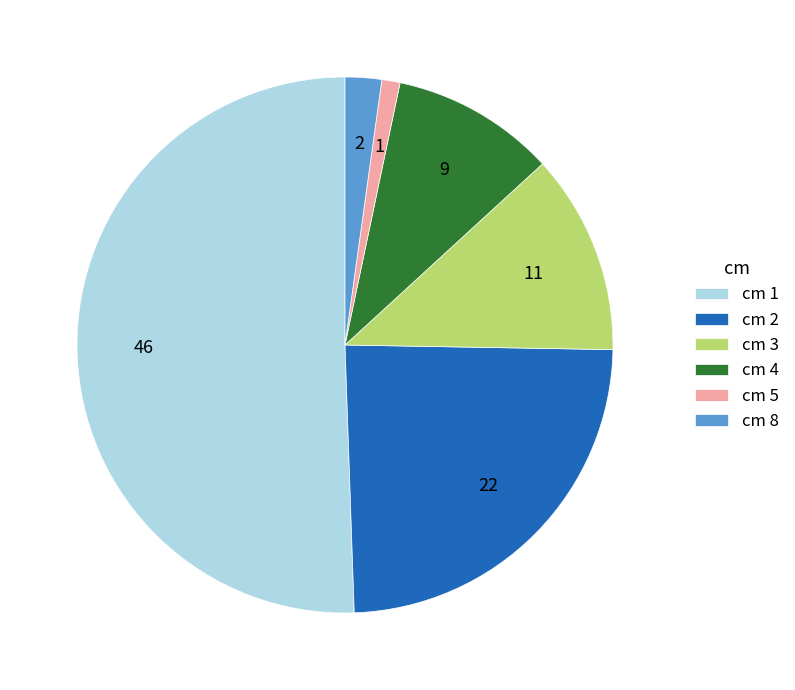

Is there a majority slice in this chart?

Yes